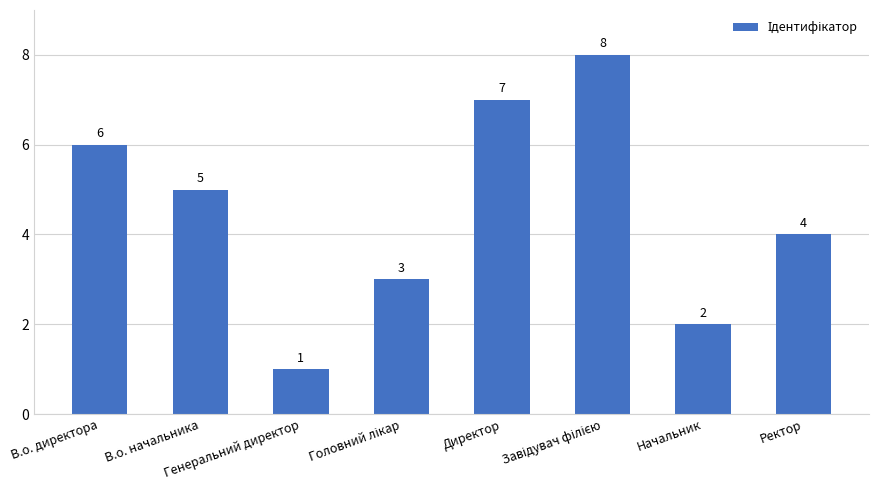

Are the bars grouped side by side (vs. stacked)?

No